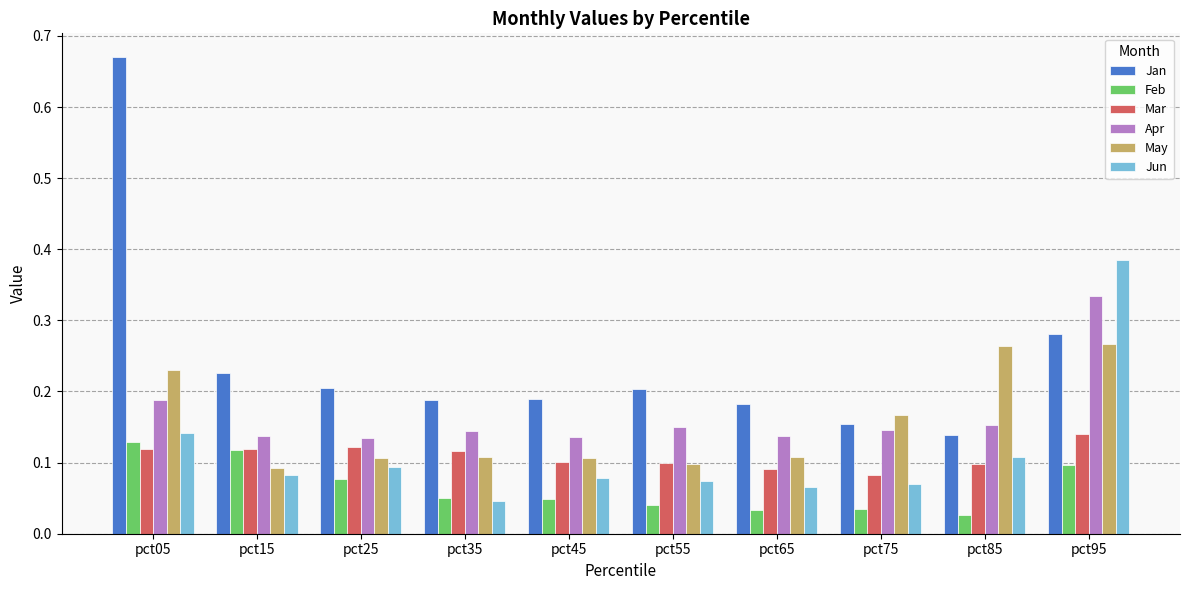

Rank the series by their maximum value, from lowest to highest.

Feb, Mar, May, Apr, Jun, Jan